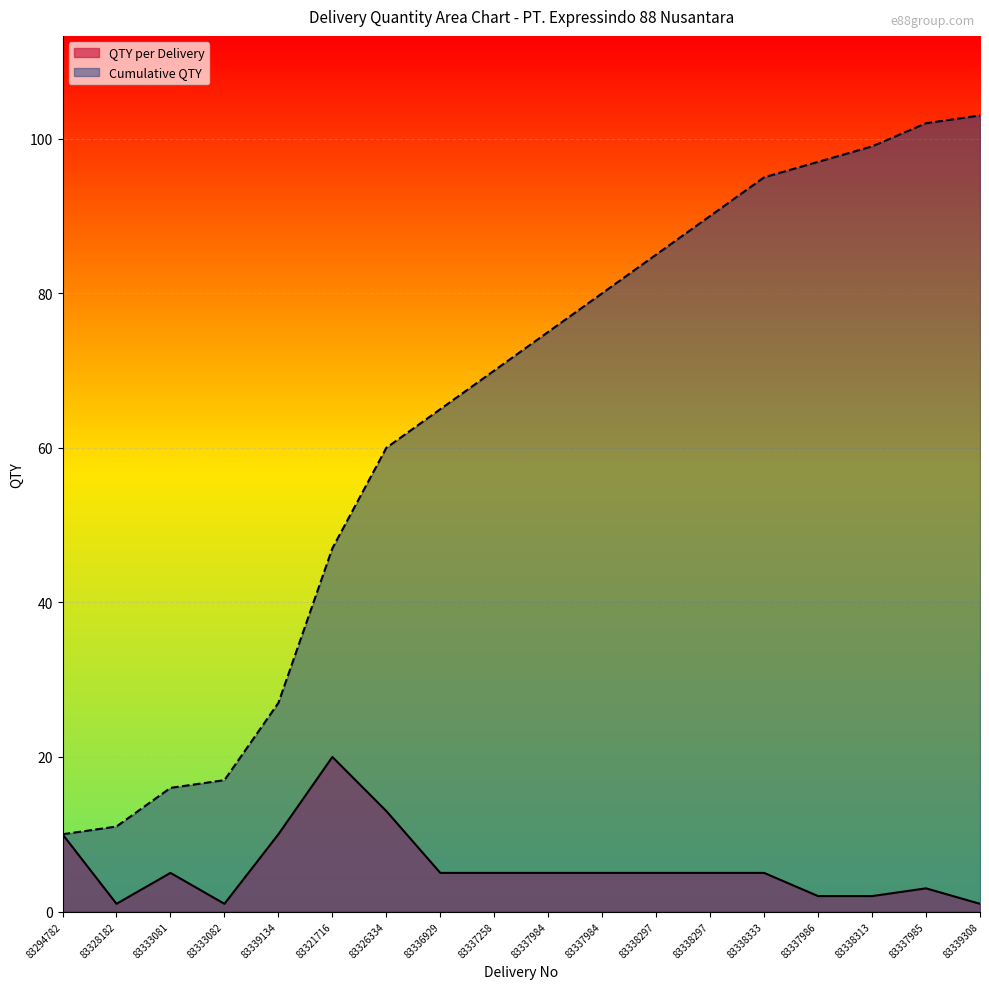

True or false: Cumulative QTY and QTY per Delivery cross at least once.

False